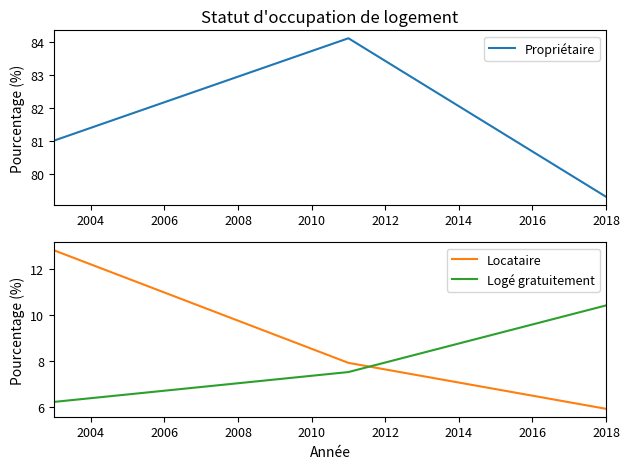

How many lines are shown in the chart?

3